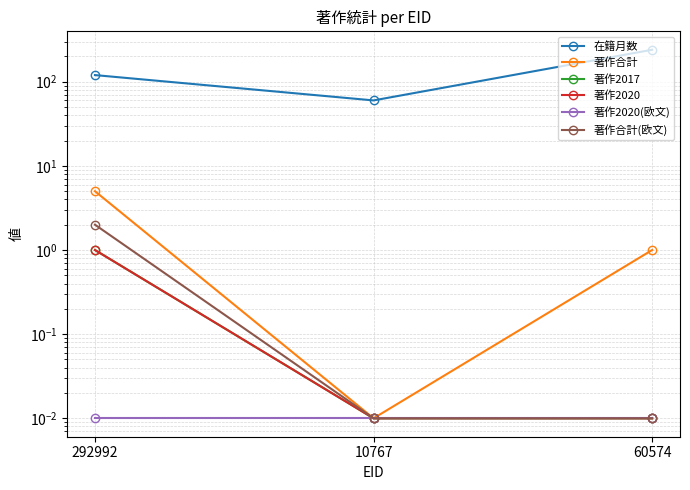

What is the value of the 著作合計 point at the 3rd from the left?

1.0